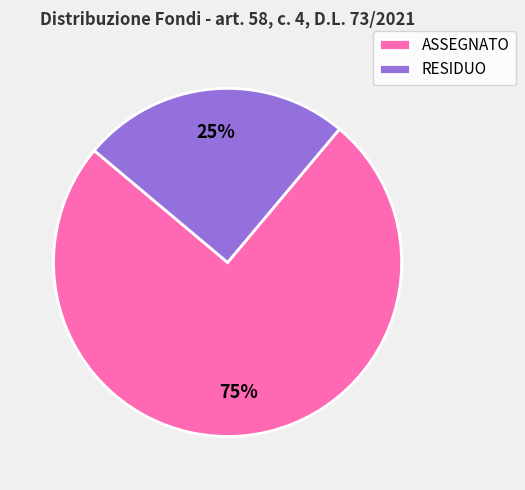

Is it true that RESIDUO is 31% of the pie?

False